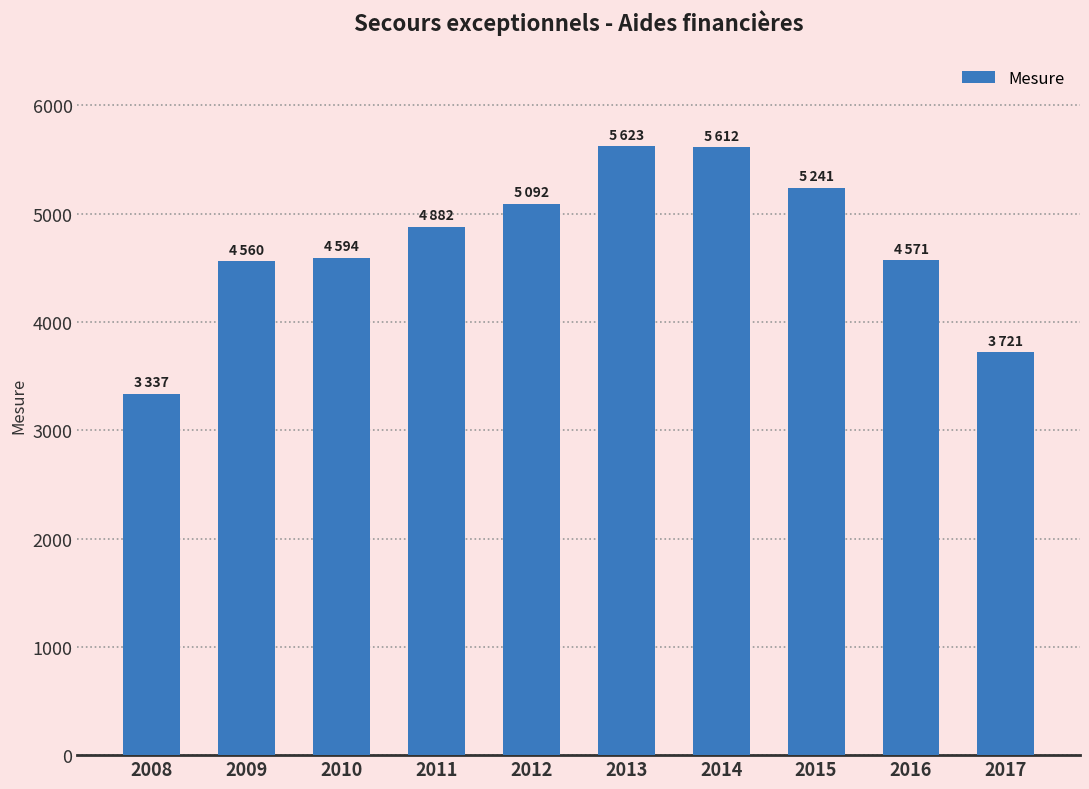

Count the number of data series in this chart.

1